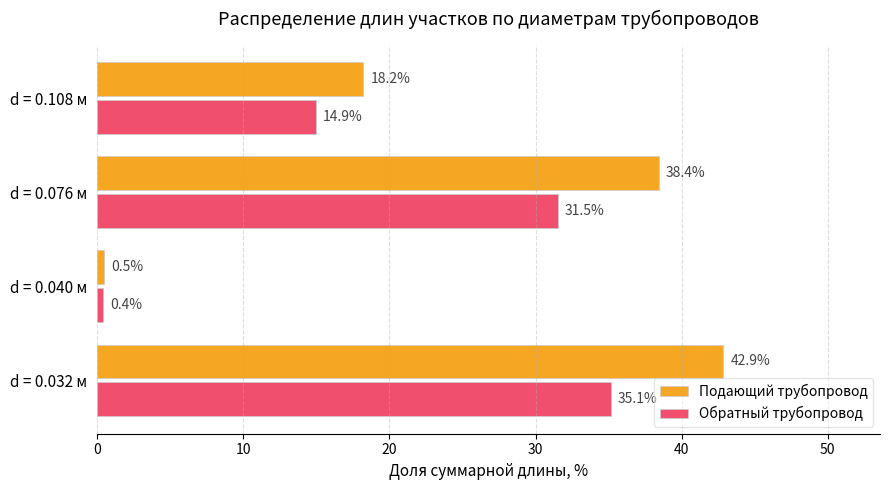

Which label corresponds to the largest value in the chart?

d = 0.032 м